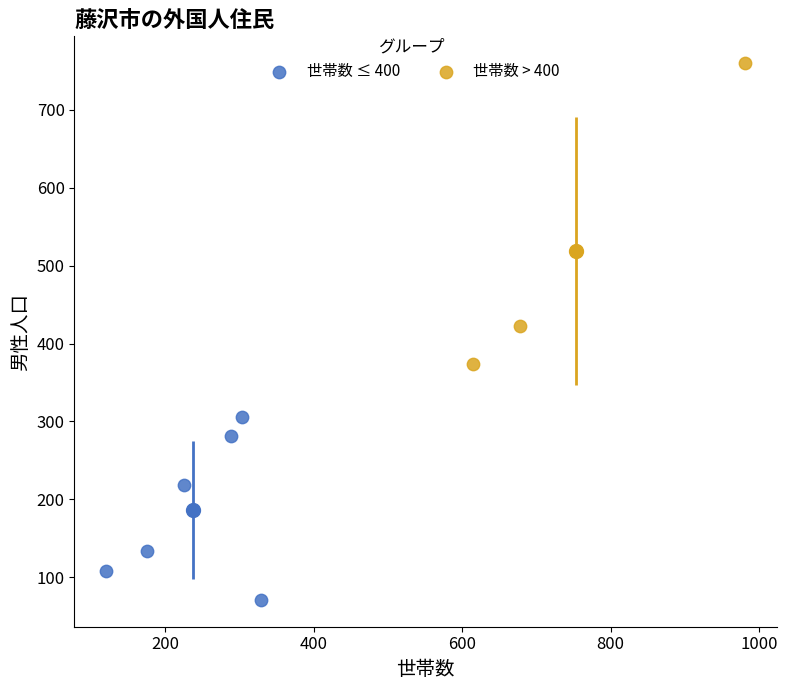

What are all the series names shown in the legend?

世帯数 ≤ 400, 世帯数 > 400